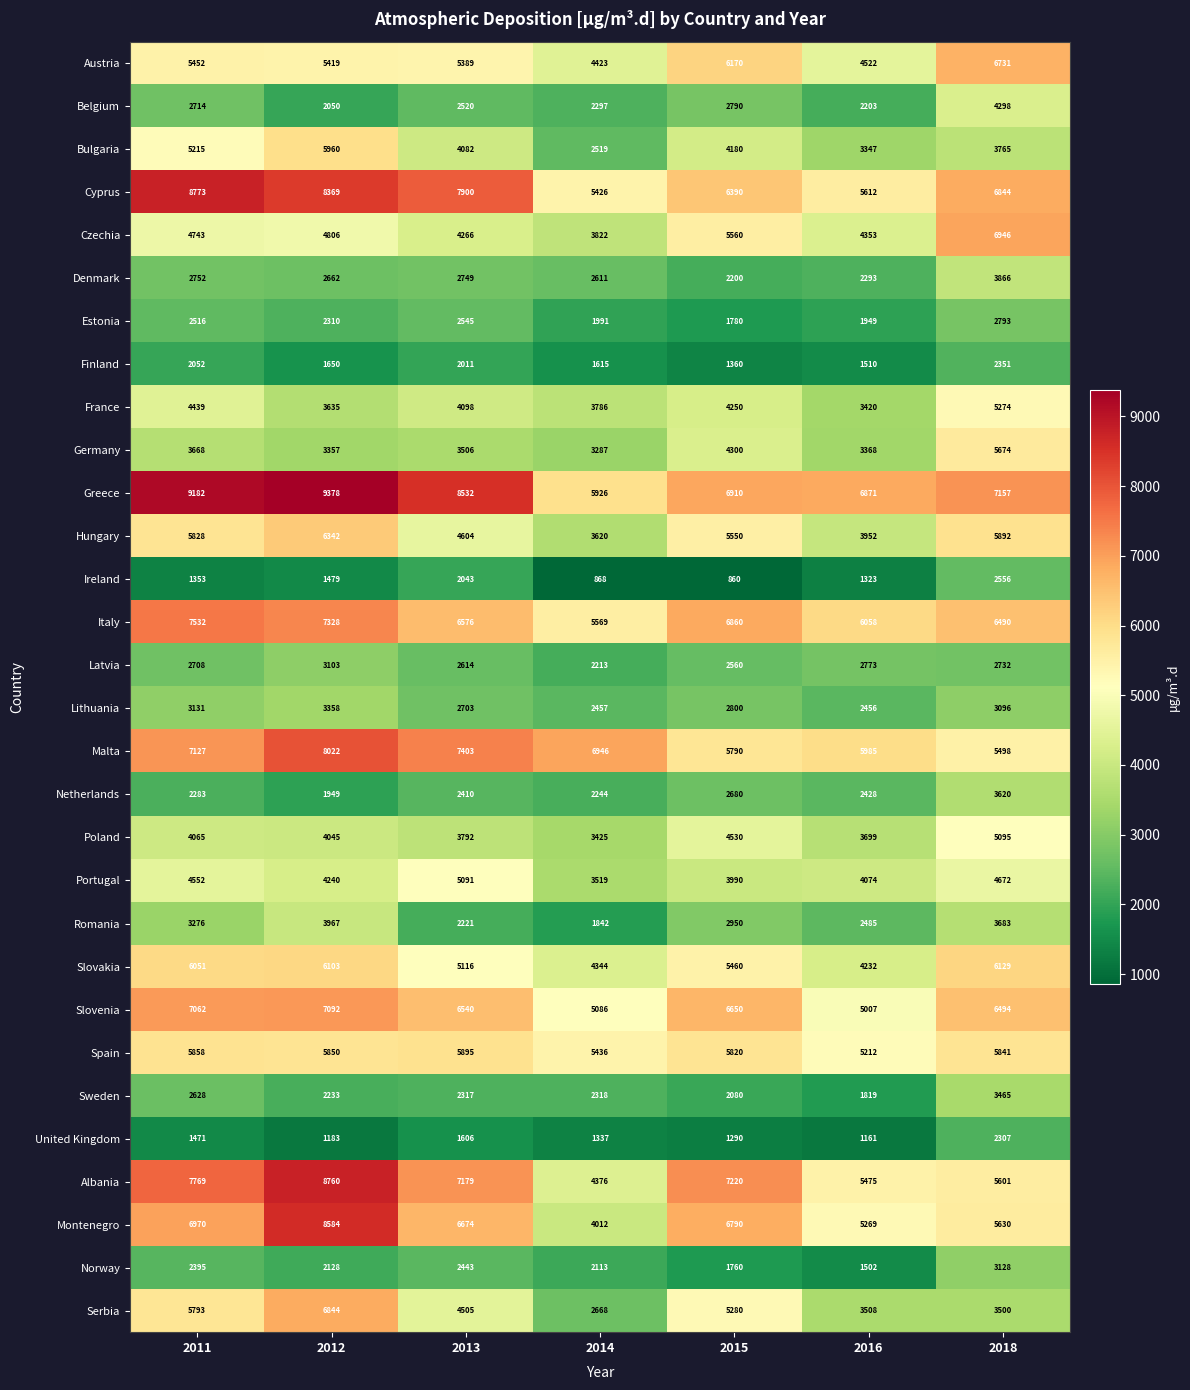

At which label is Slovenia closest to 6049?

2018